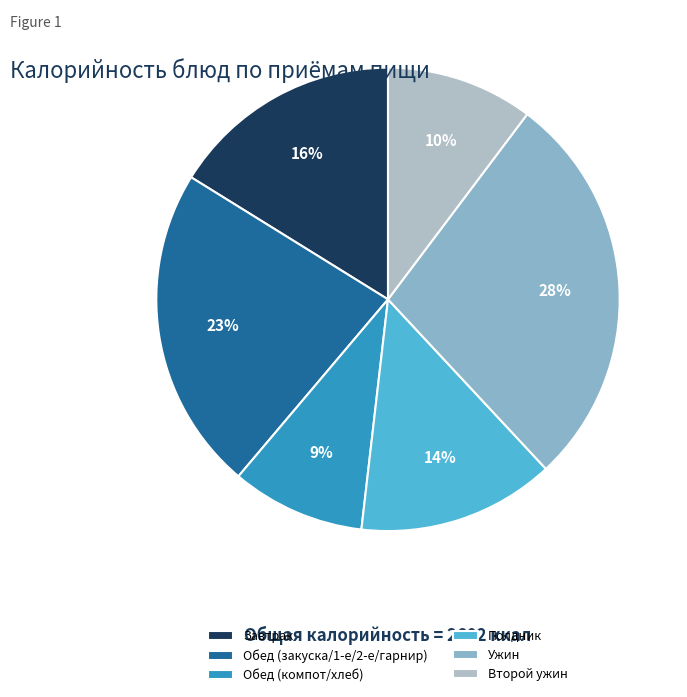

How many slices are in this pie chart?

6